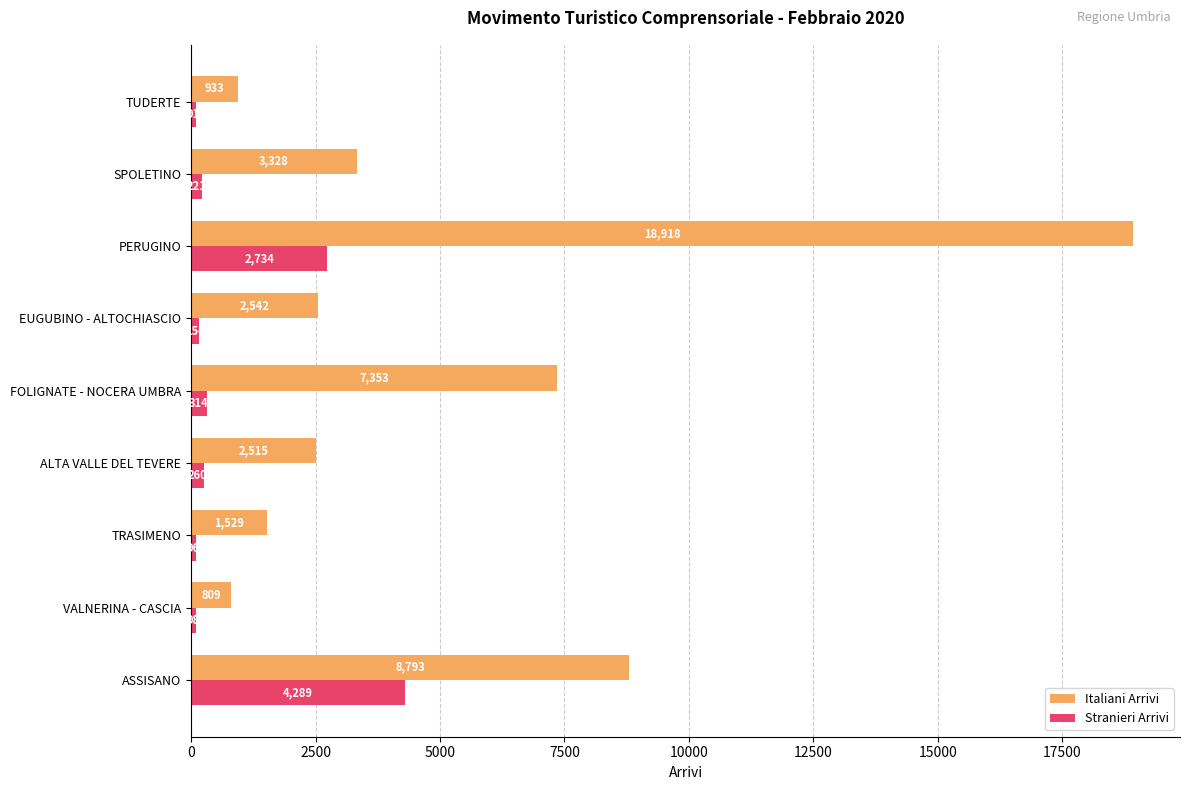

How many series are shown in this chart?

2